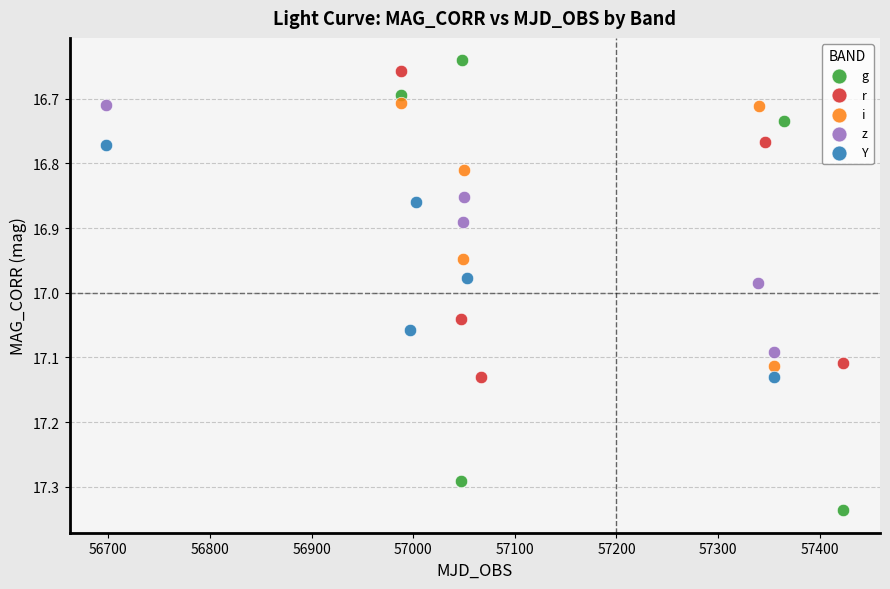

Which series contains the highest Y value?

g